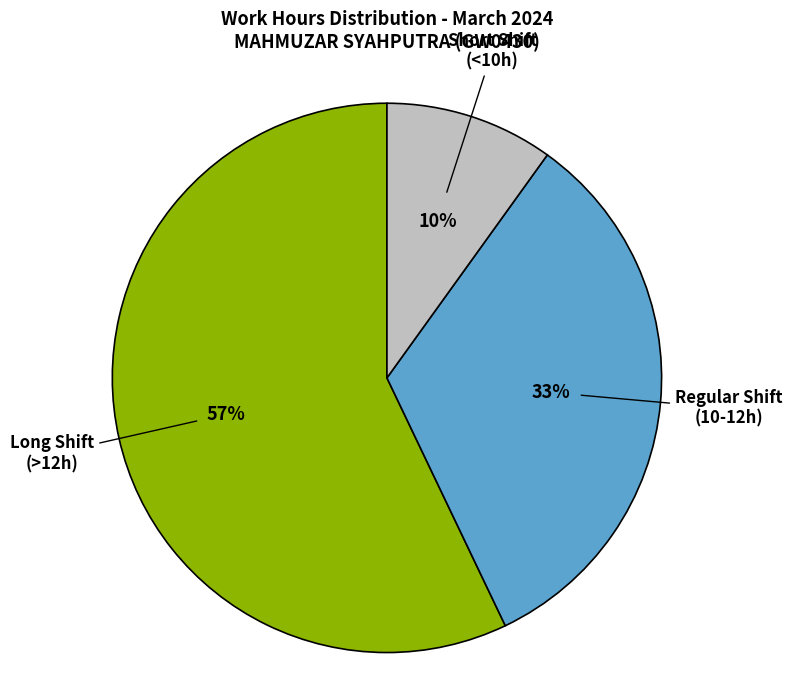

The Regular Shift (10-12h) slice represents 33% of the pie. True or false?

True